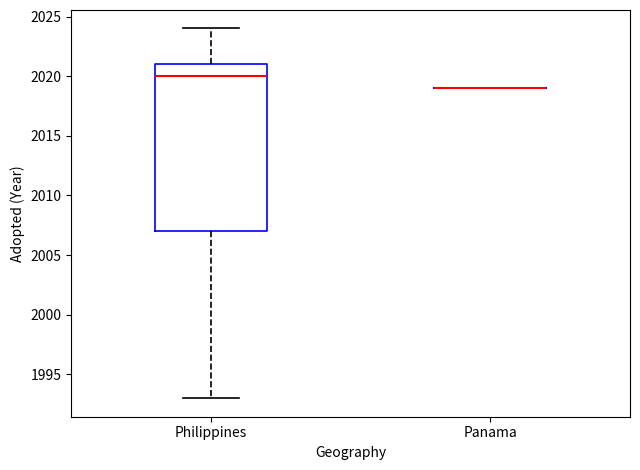

Reading left to right, transcribe this box plot: for each box, give where its median line is, the range the box spans, and where its two whiskers end, as read against the y-axis. The values are not printed on the chart, so give them approximately, as read against the axis.

Philippines: median 2020, box 2007 to 2021, whiskers 1993 to 2024
Panama: box collapsed to a line at 2019, whiskers 2019 to 2019